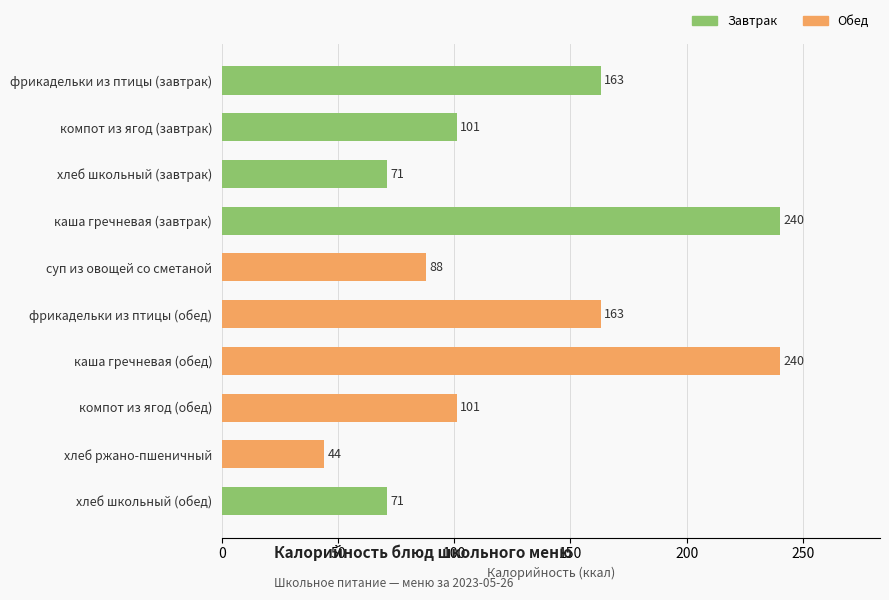

The value at фрикадельки из птицы (завтрак) is 163. True or false?

True